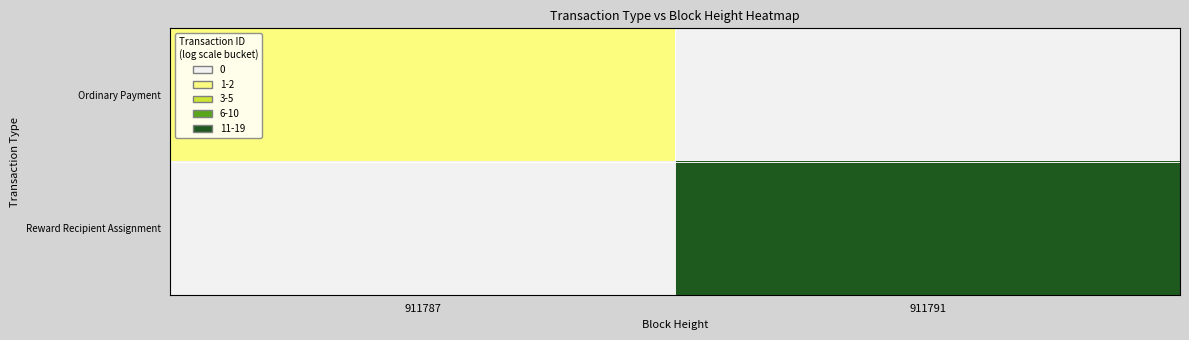

What is the total value across all series at 911791?

5